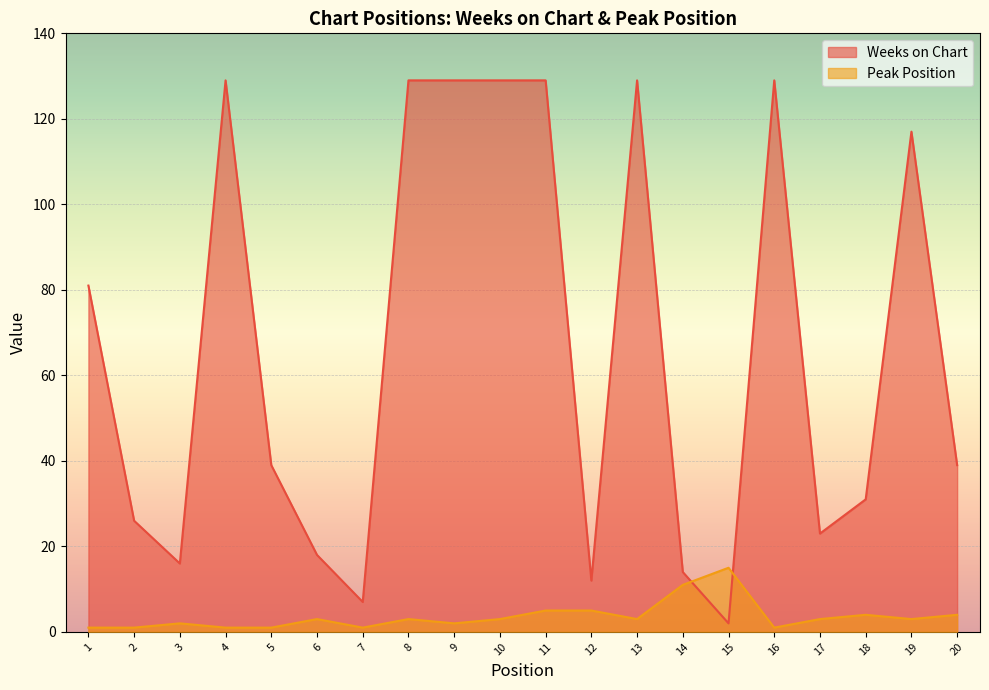

What is the highest value of the Weeks on Chart series?

129